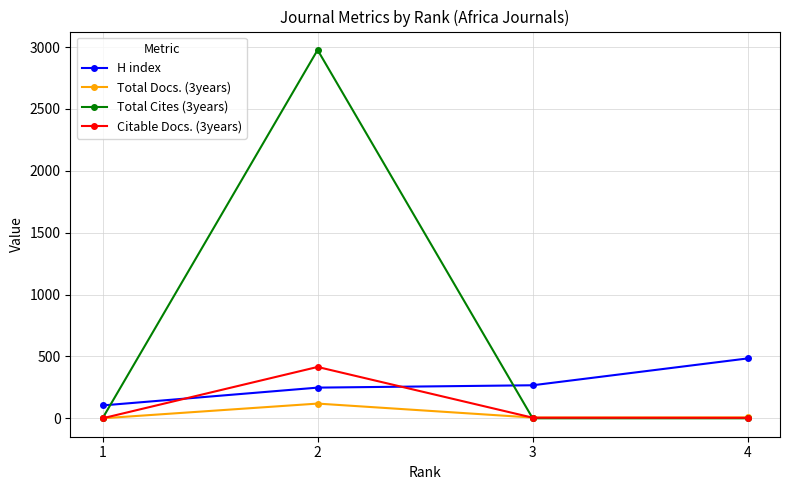

Which series has the largest range (max minus min)?

Total Cites (3years)